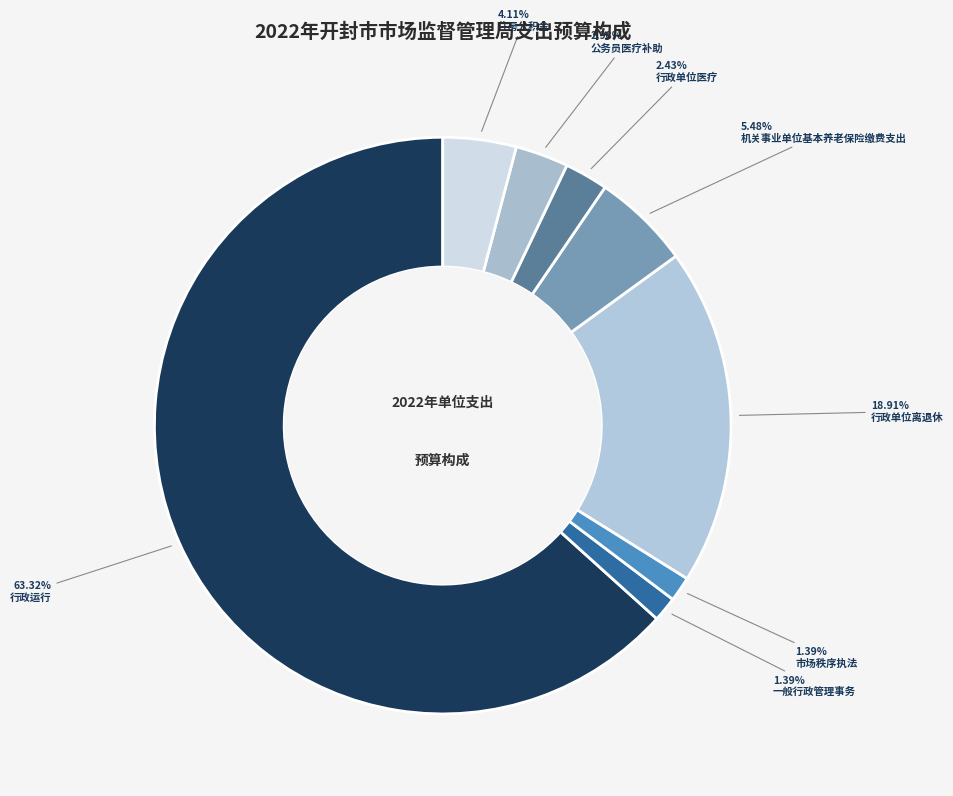

To the nearest percent, what is the combined percentage of 市场秩序执法 and 行政单位医疗?

4%